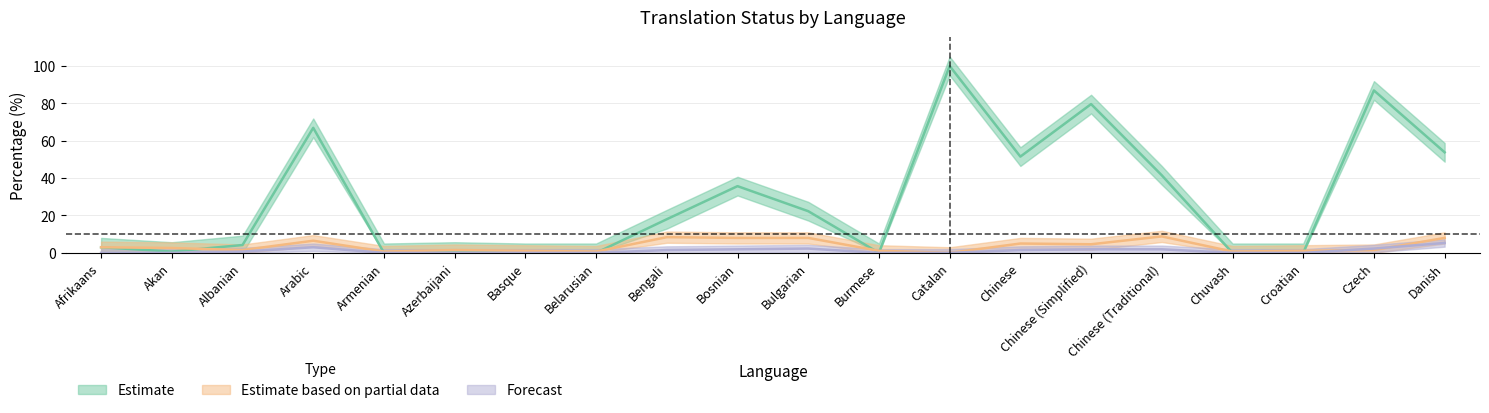

How many lines are shown in the chart?

3